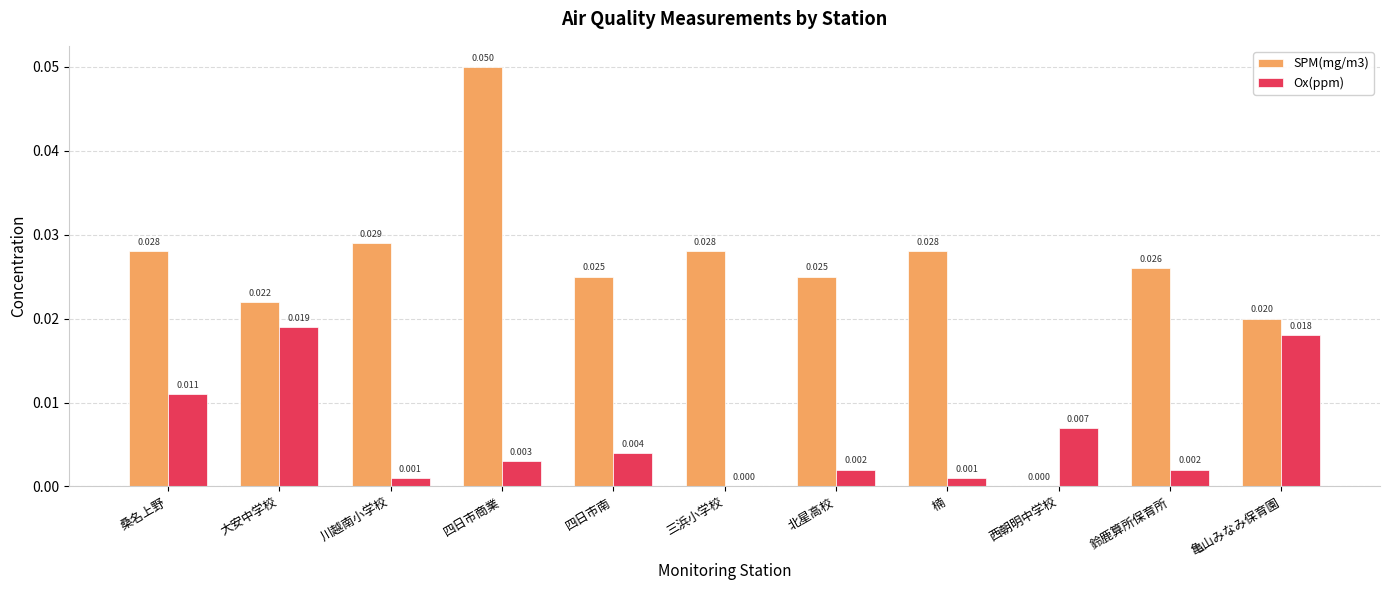

At which label does SPM(mg/m3) reach its peak?

四日市商業